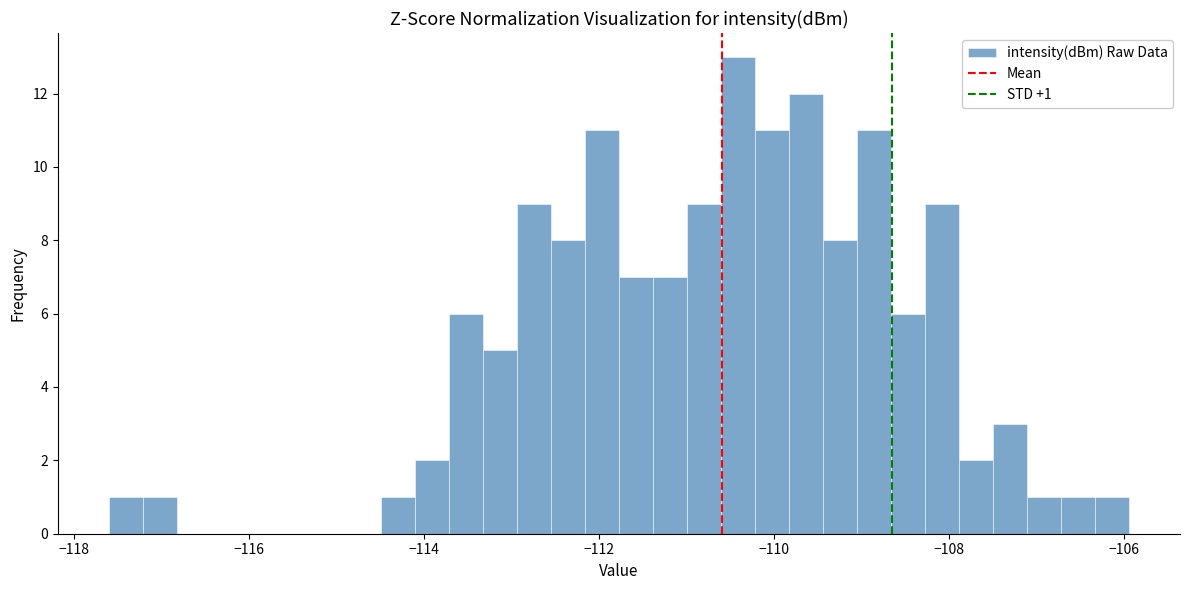

Read against the x-axis, roughly where is the centre of the tallest bar?

-110.4